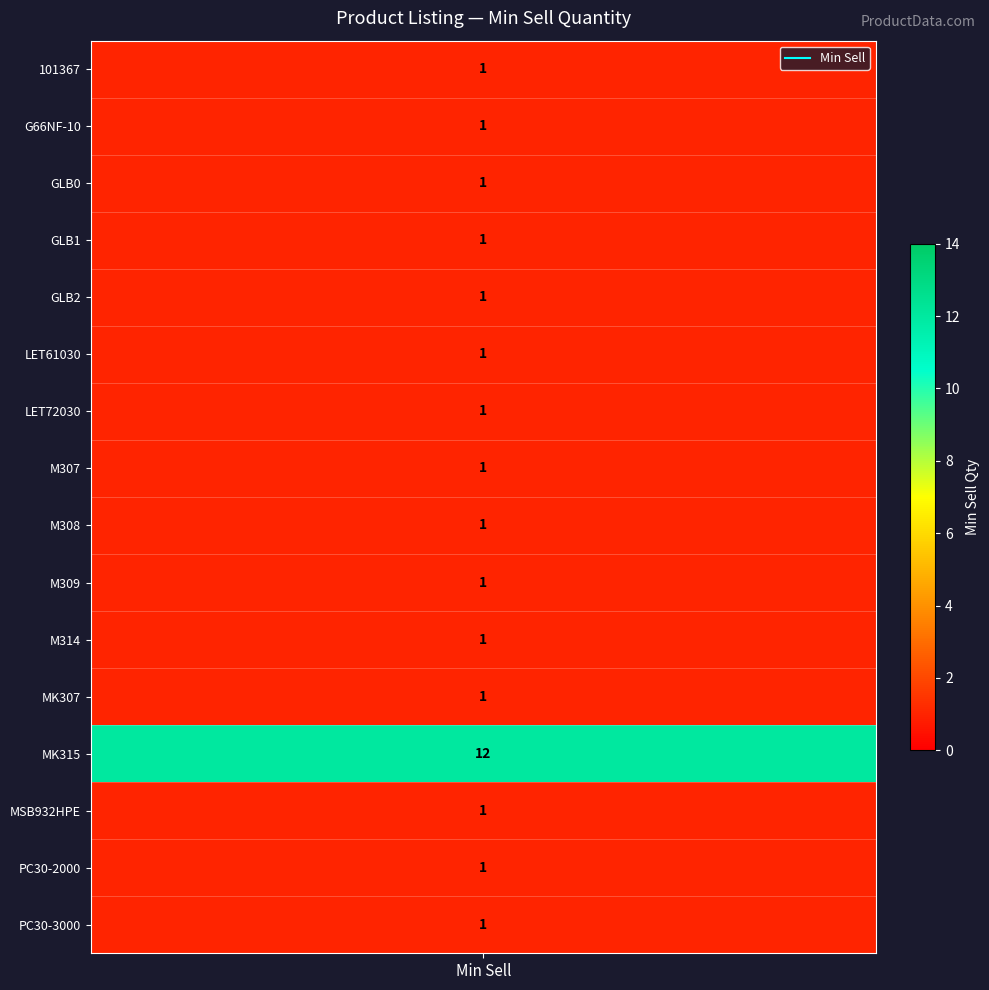

The value at 5 is 0. True or false?

False